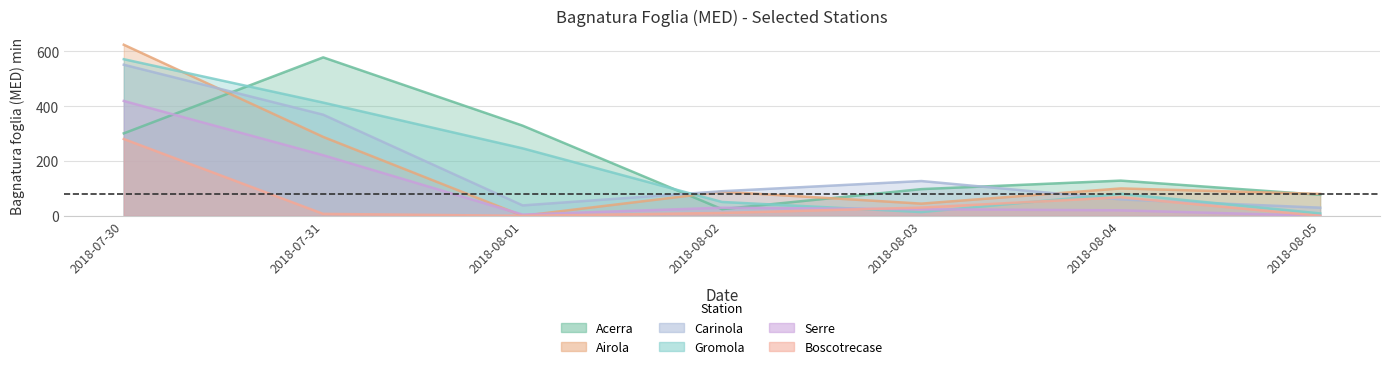

What is the difference between the second highest and second lowest values in the Gromola series?

399.7